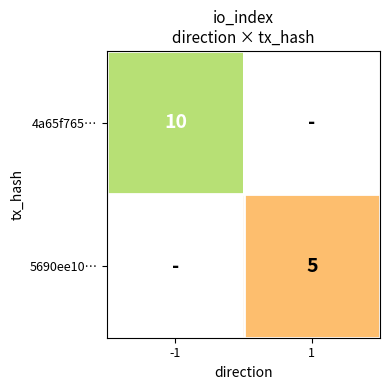

Is the value of 5690ee10… at 1 greater than the value of 4a65f765… at -1?

No